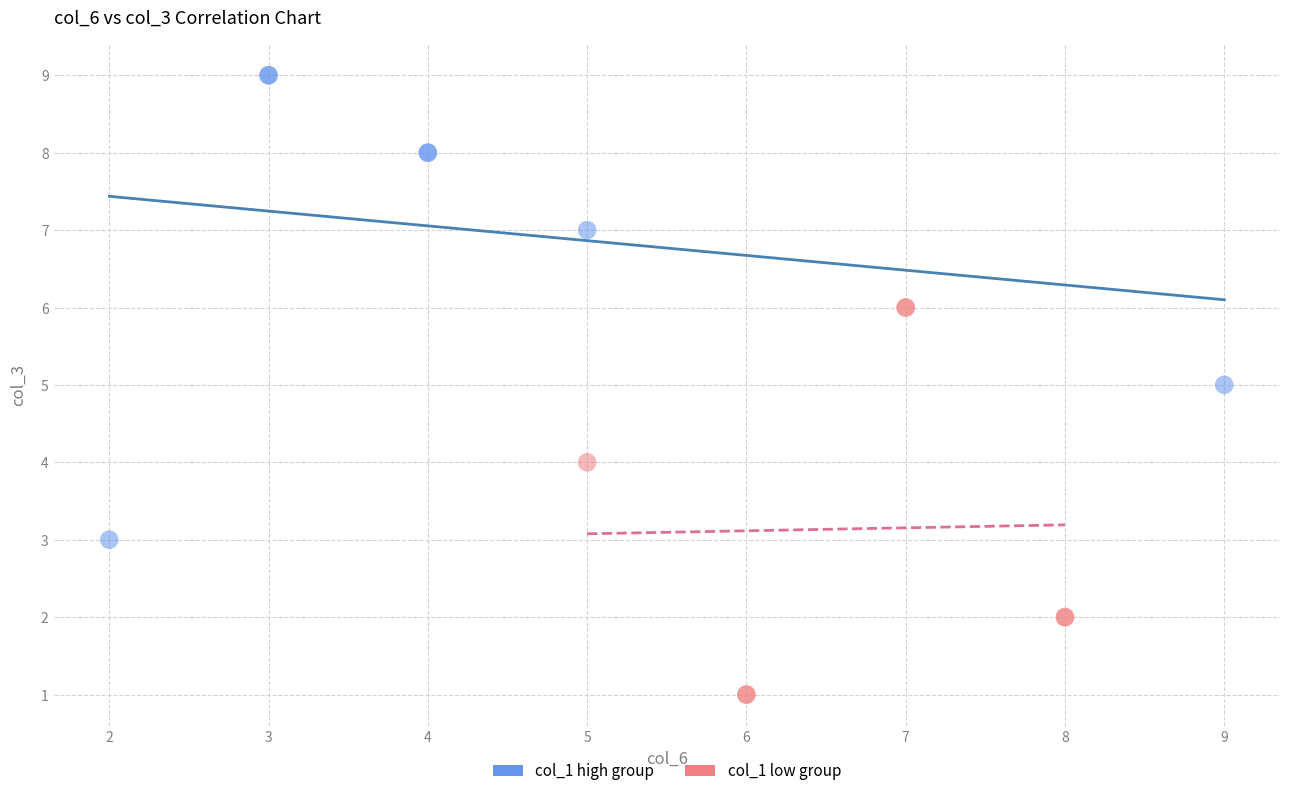

Which series reaches the minimum Y coordinate?

col_1 low group